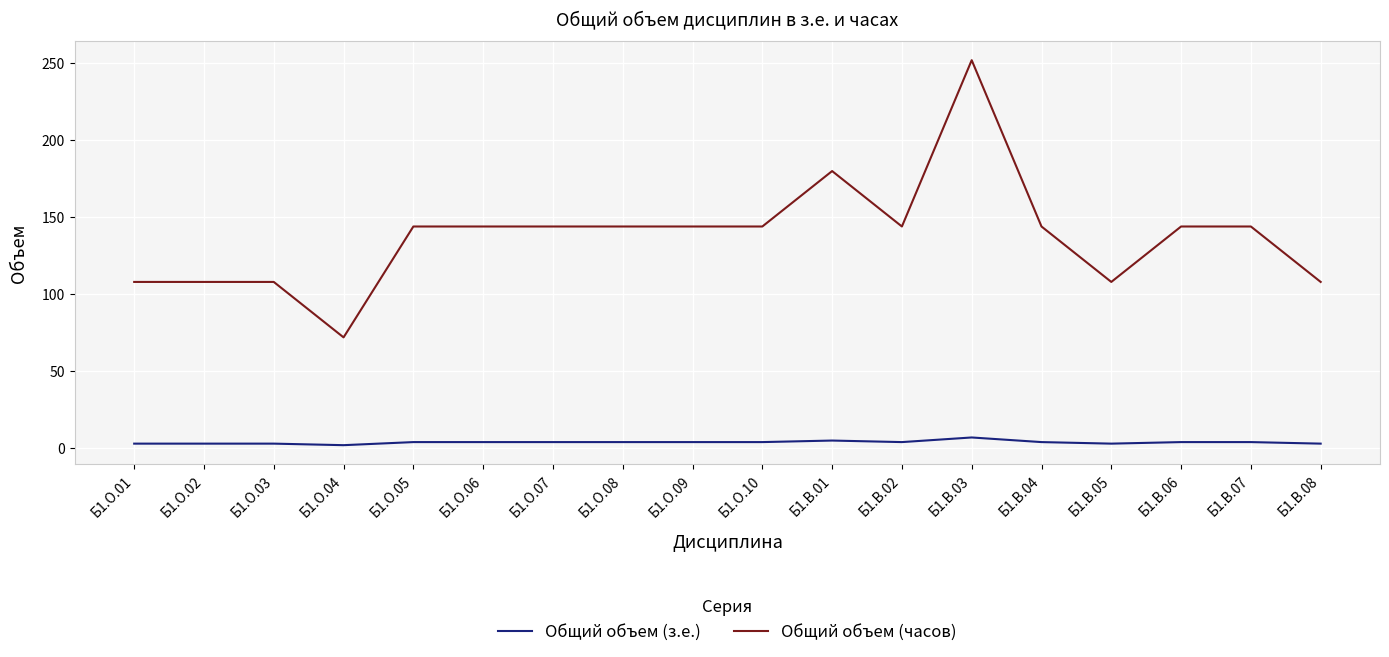

Is the value of Общий объем (часов) at Б1.В.07 greater than the value of Общий объем (з.е.) at Б1.В.02?

Yes